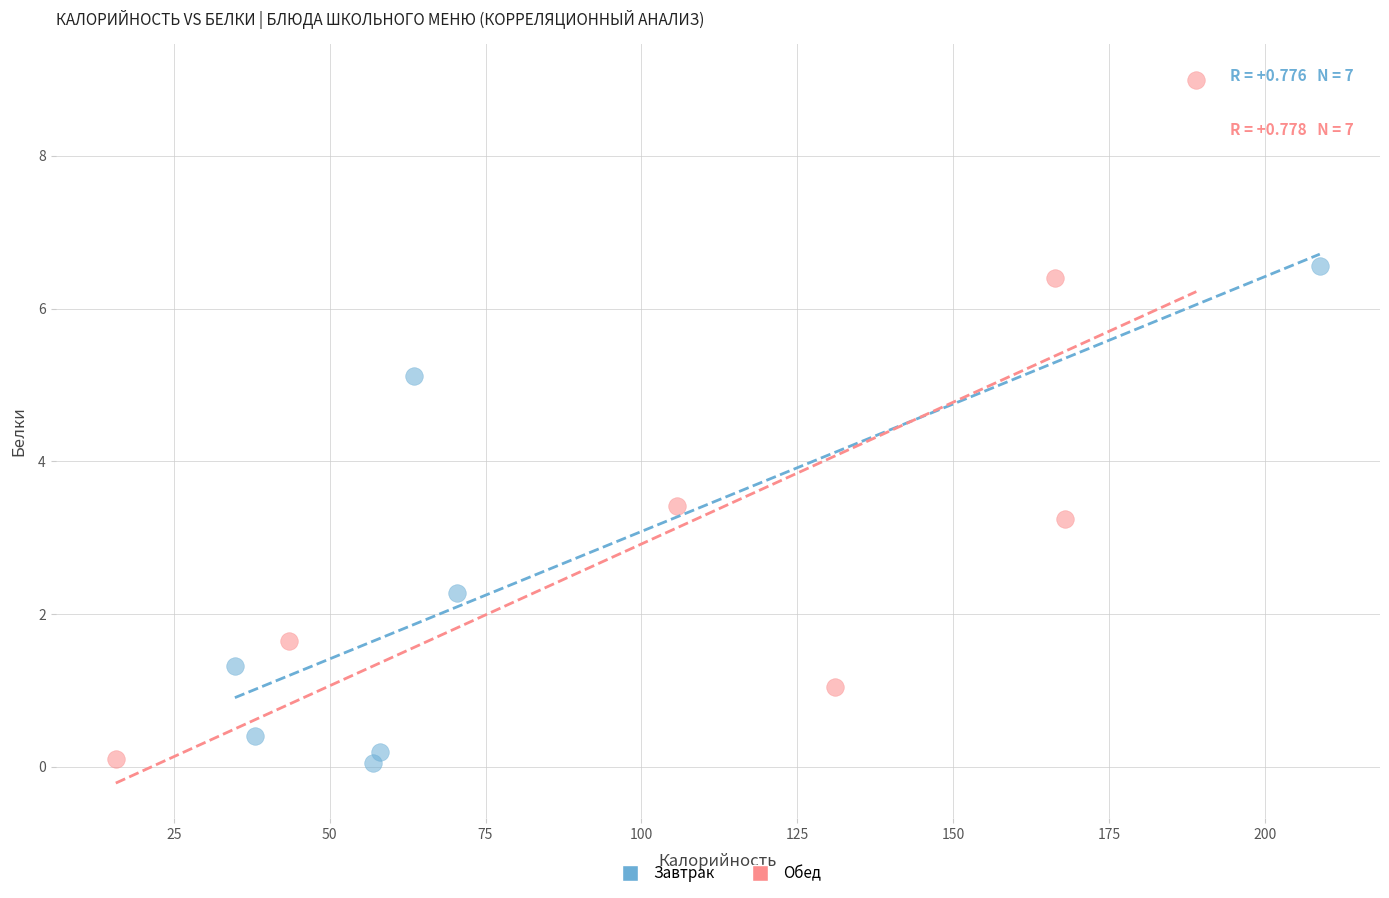

Which series has the widest spread of Y values?

Обед